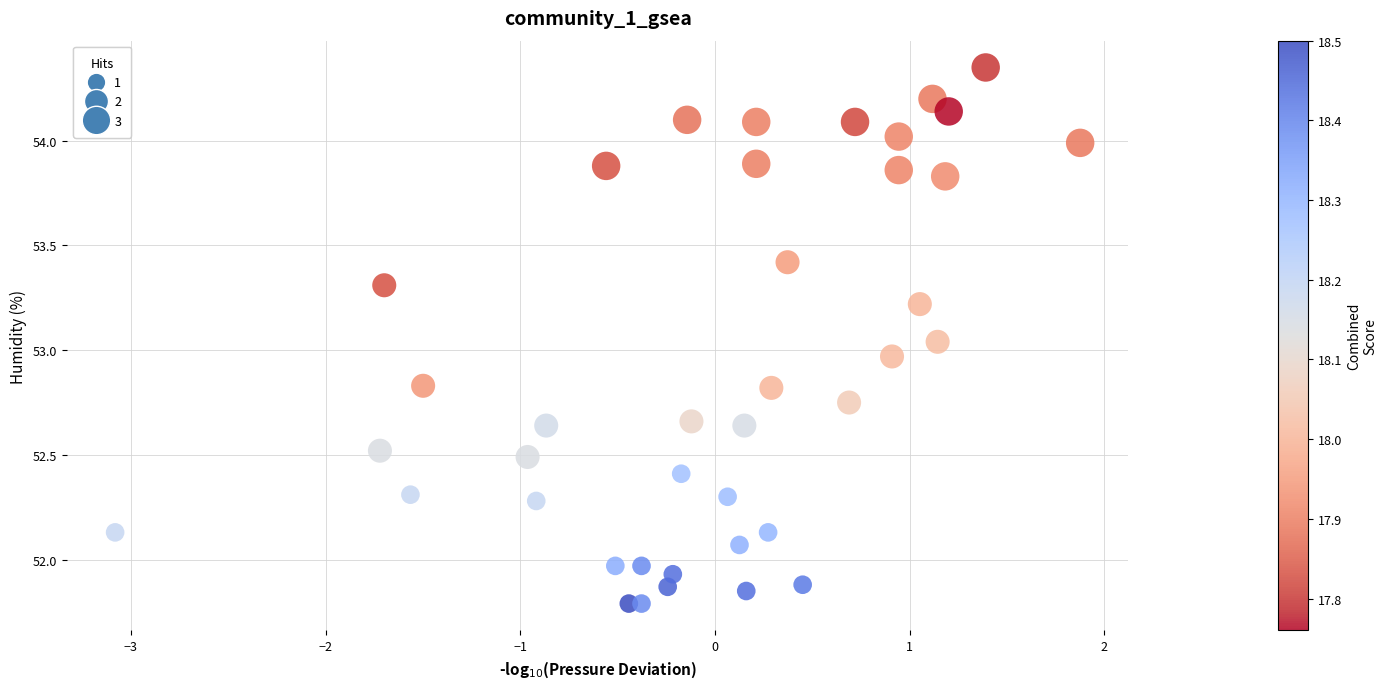

What is the range of X values (max minus min)?

5.0